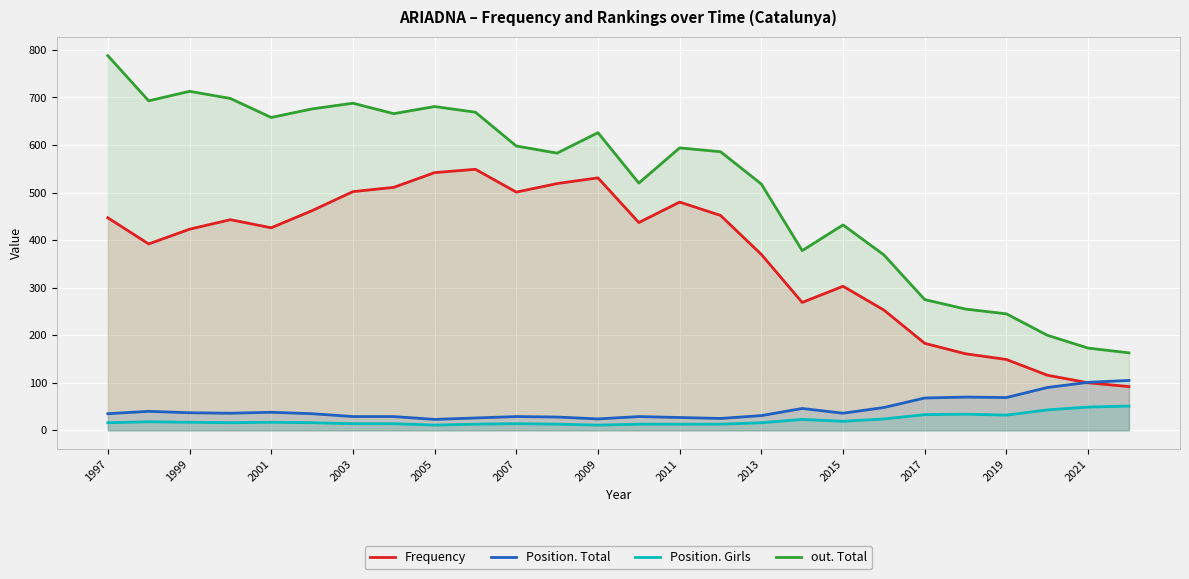

True or false: Frequency has more than 1 points higher than both neighbors.

True